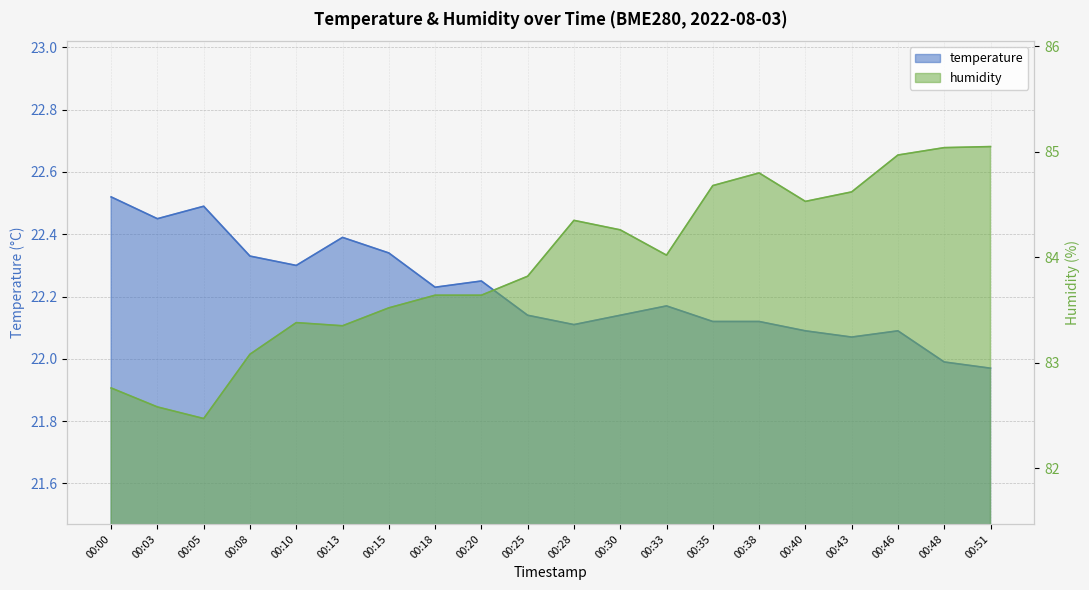

At which label is humidity closest to 83?

00:08